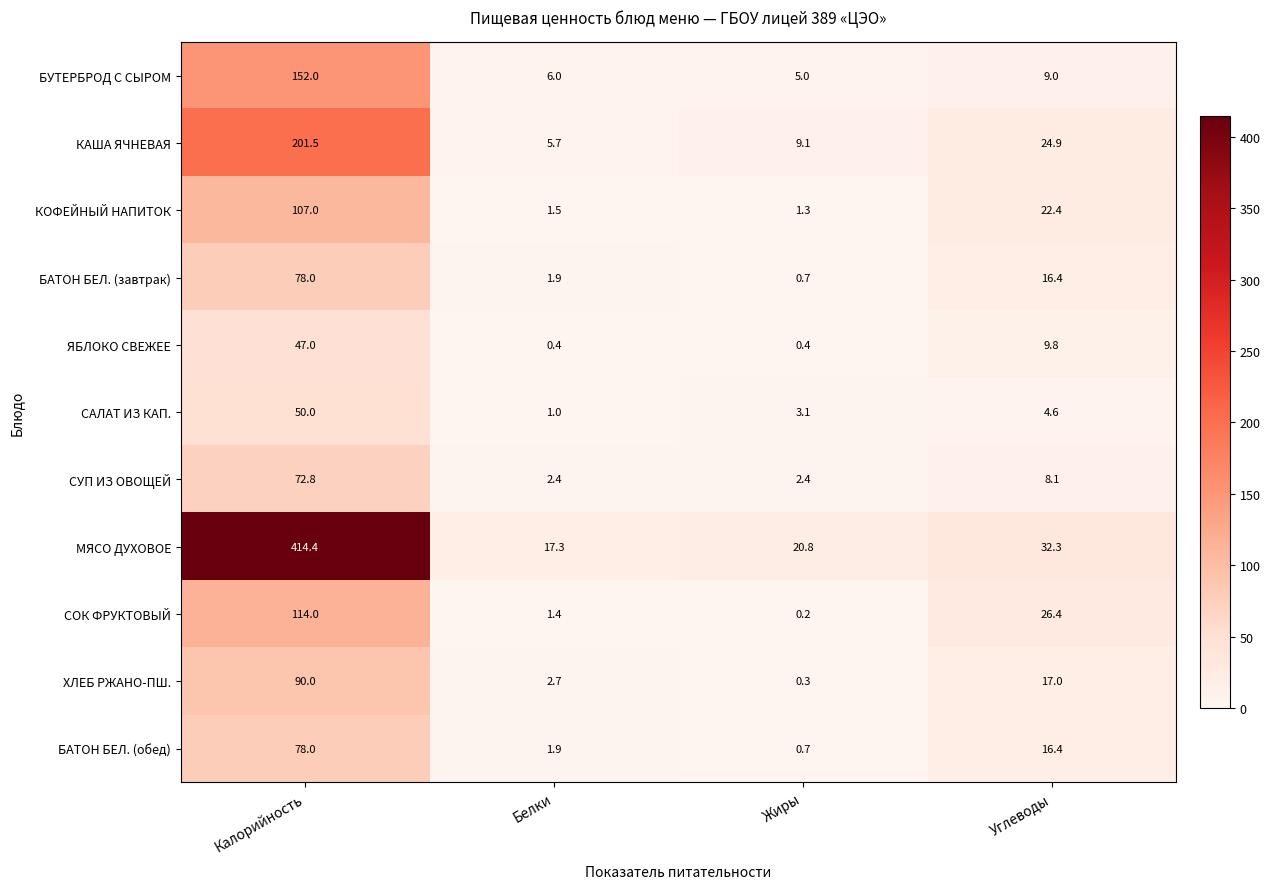

Which series has the widest spread of values?

МЯСО ДУХОВОЕ